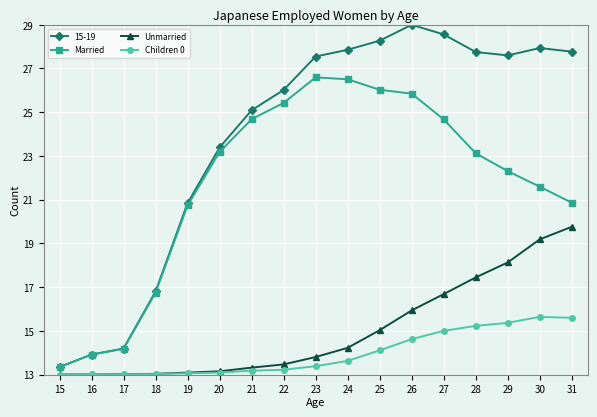

How many distinct data groups are displayed?

4